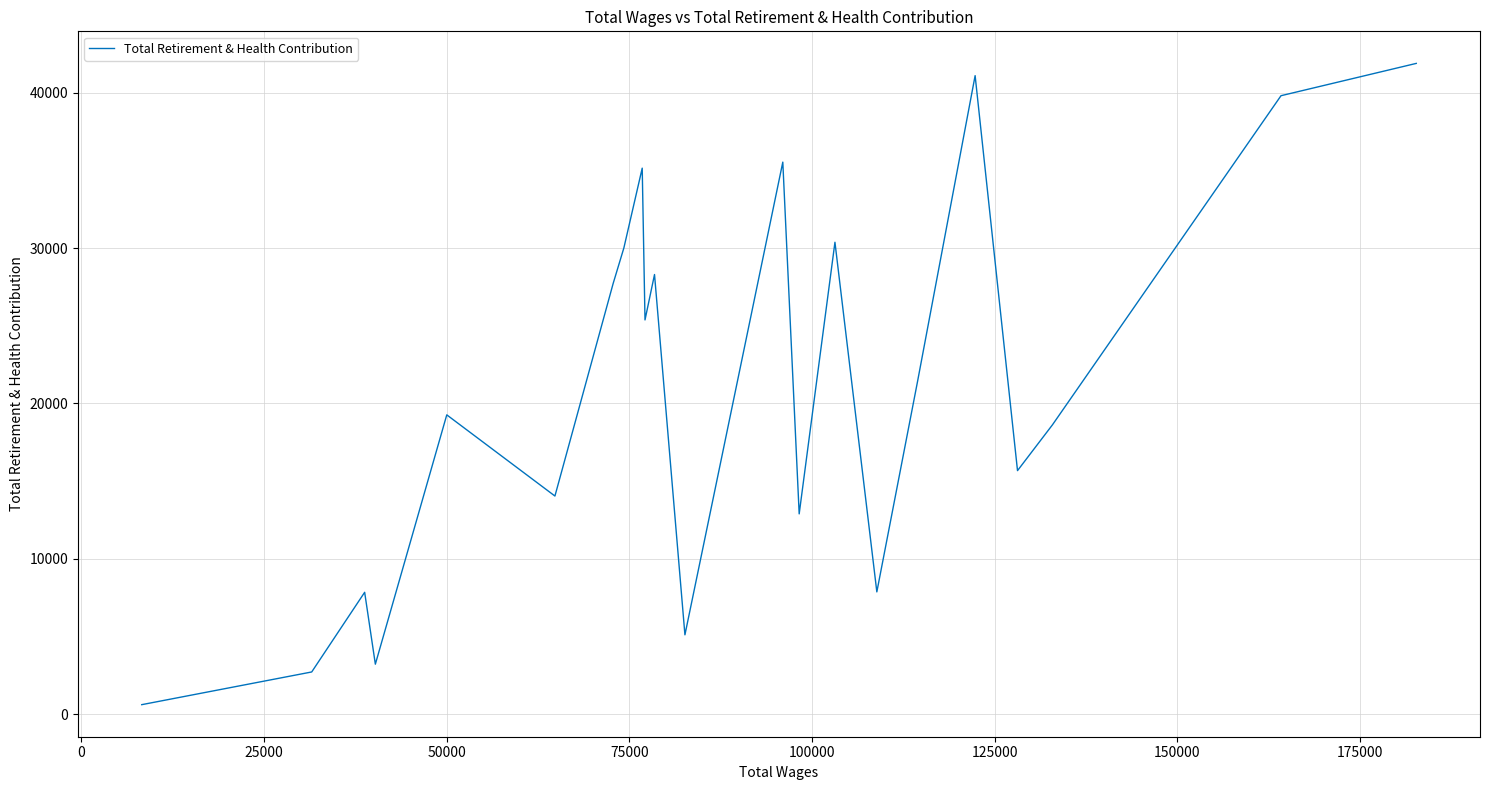

What is the greatest value displayed?

41888